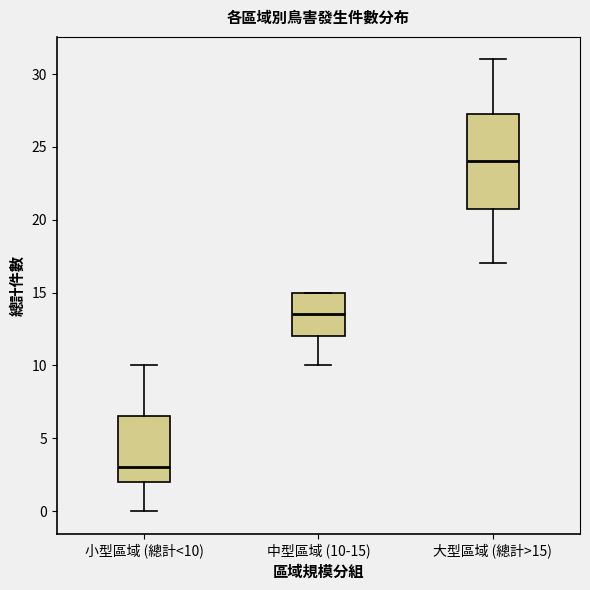

Which box's median line is the highest?

大型區域 (總計>15)